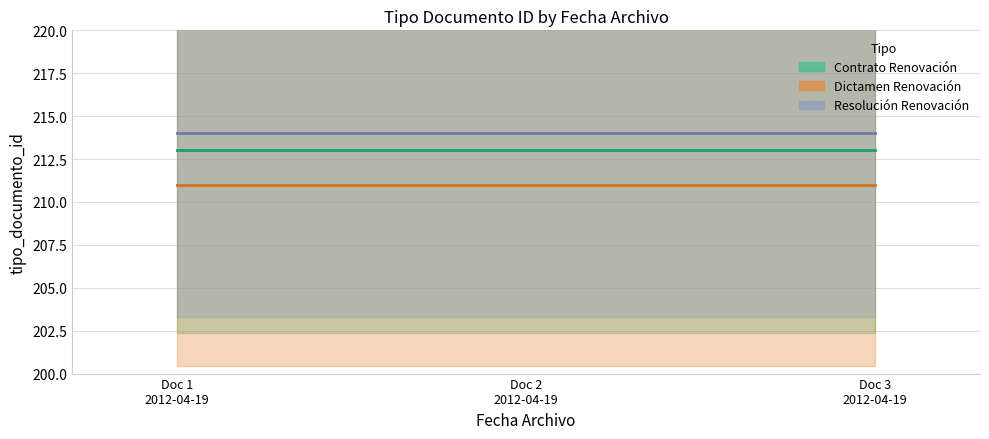

What are all the series names shown in the legend?

Contrato Renovación (center), Dictamen Renovación (center), Resolución Renovación (center)